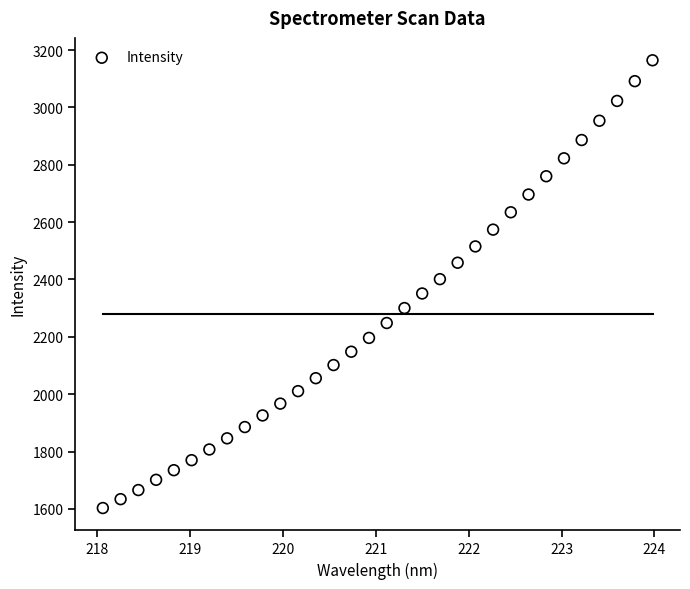

What is the range of X values (max minus min)?

5.9